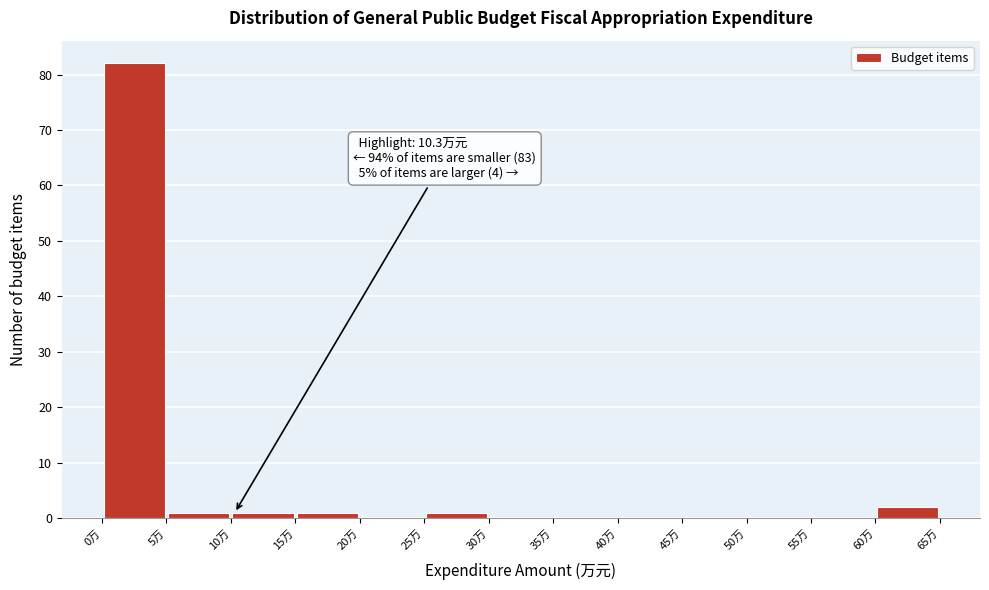

Over which range of the x-axis is the bar tallest?

0 to 5